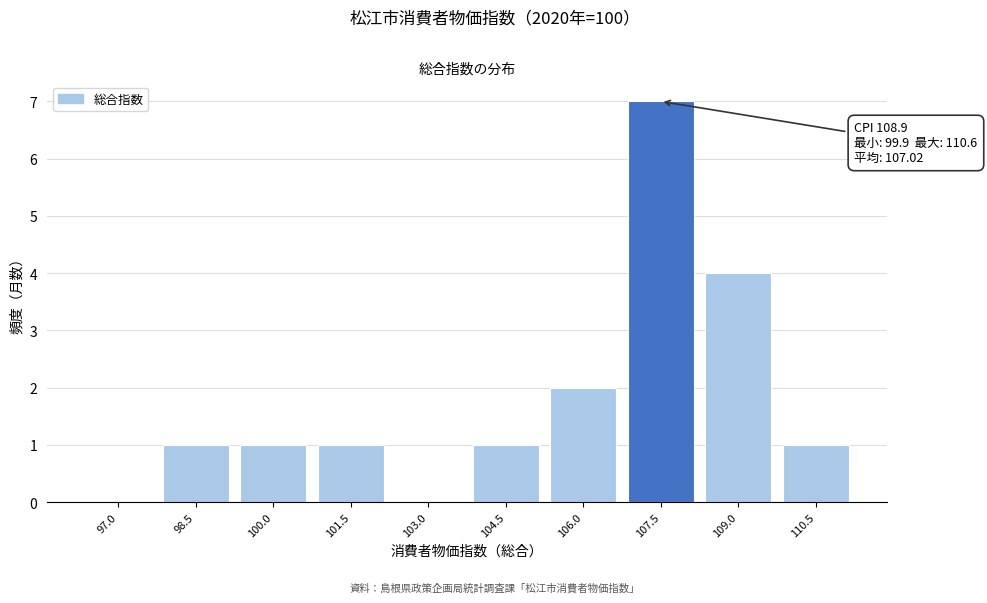

Reading left to right, transcribe all the data shown in this chart.

97.0=0	98.5=1	100.0=1	101.5=1	103.0=0	104.5=1	106.0=2	107.5=7	109.0=4	110.5=1